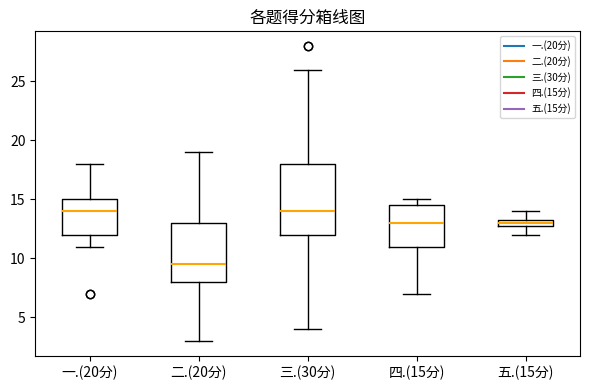

Which box's median line is the lowest?

二.(20分)